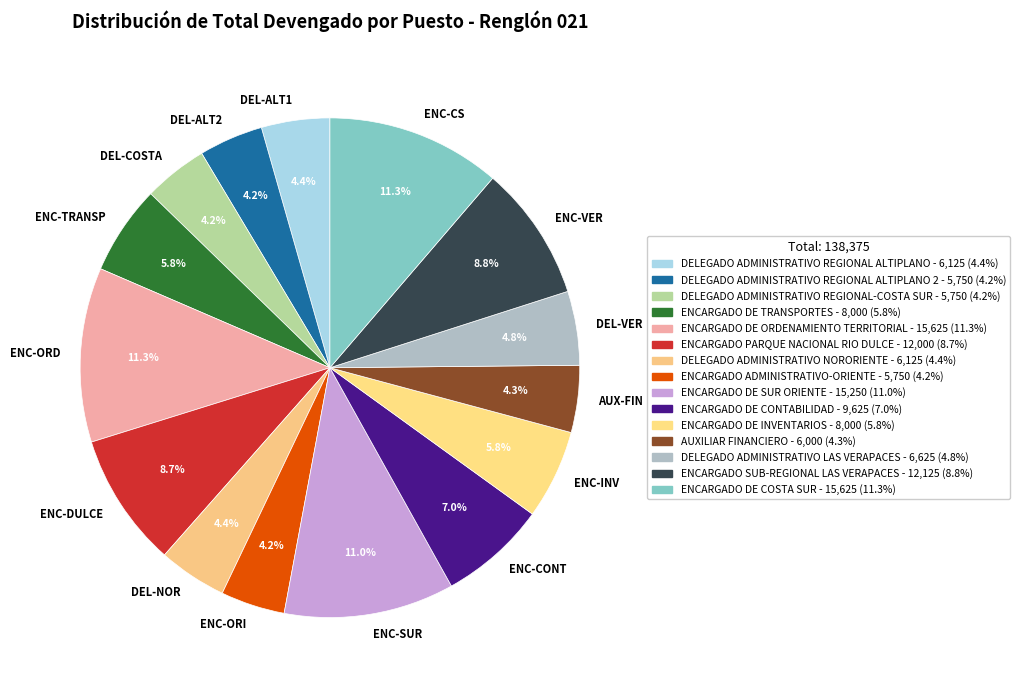

What is the ratio of the value at AUX-FIN to the value at ENC-CS?

0.4